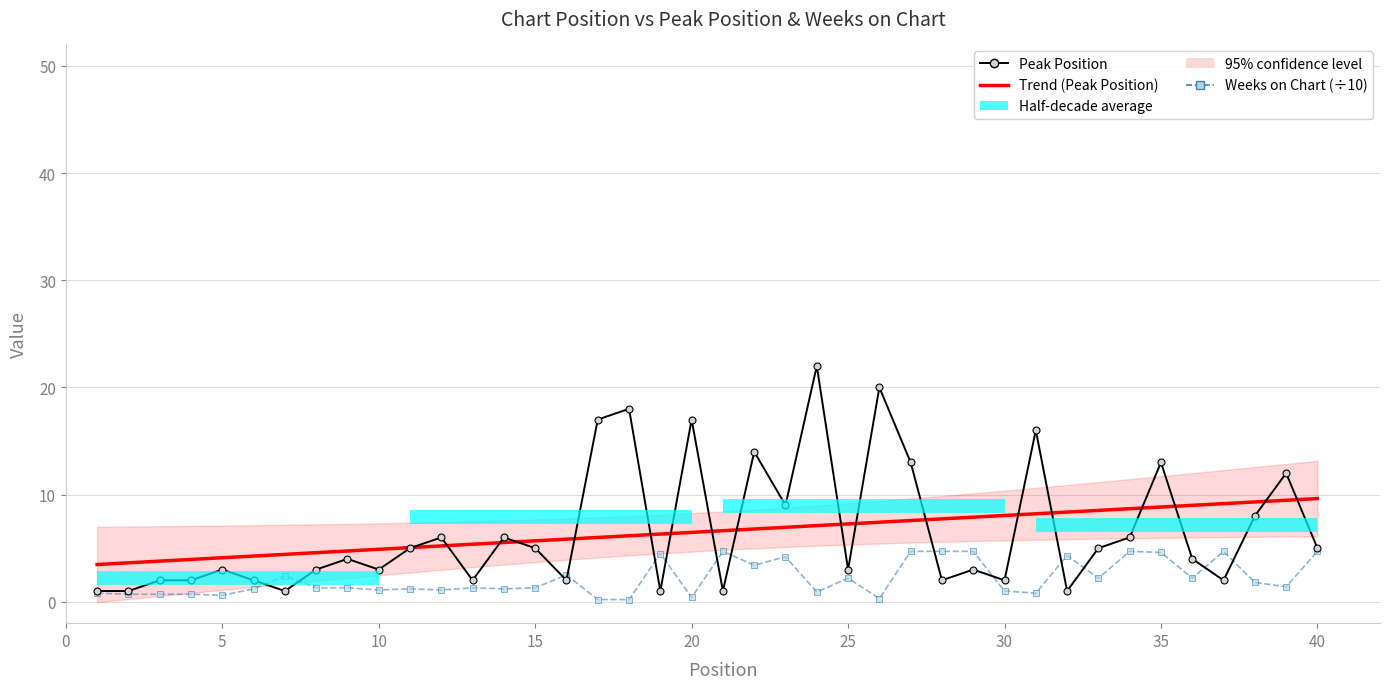

Reading left to right, list all the values displayed in this chart.

Peak Position: 1.0	1.0	2.0	2.0	3.0	2.0	1.0	3.0	4.0	3.0	5.0	6.0	2.0	6.0	5.0	2.0	17.0	18.0	1.0	17.0	1.0	14.0	9.0	22.0	3.0	20.0	13.0	2.0	3.0	2.0	16.0	1.0	5.0	6.0	13.0	4.0	2.0	8.0	12.0	5.0
Weeks on Chart: 0.8	0.7	0.7	0.7	0.6	1.2	2.4	1.3	1.3	1.1	1.2	1.1	1.3	1.2	1.3	2.5	0.2	0.2	4.5	0.4	4.7	3.4	4.2	0.9	2.2	0.3	4.7	4.7	4.7	1.0	0.8	4.3	2.2	4.7	4.6	2.2	4.7	1.8	1.4	4.7